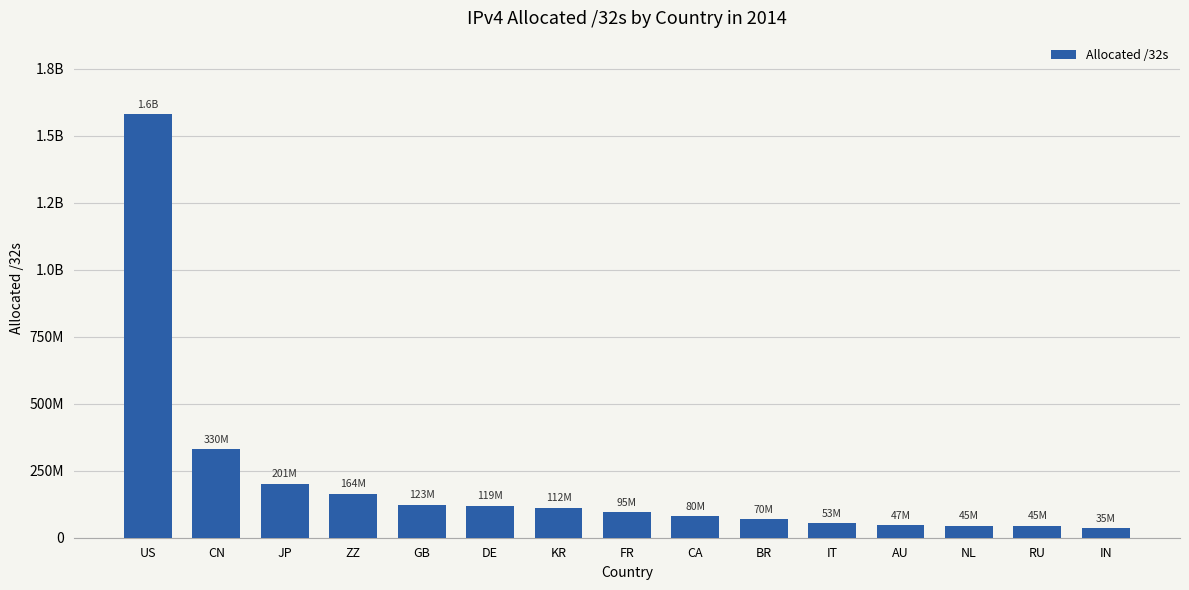

What is the approximate value at GB?

123634448